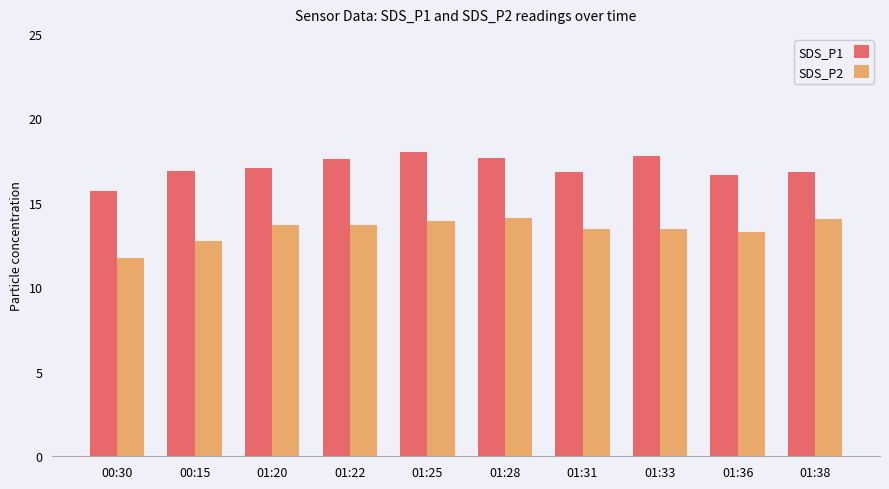

What is the greatest value displayed?

18.0